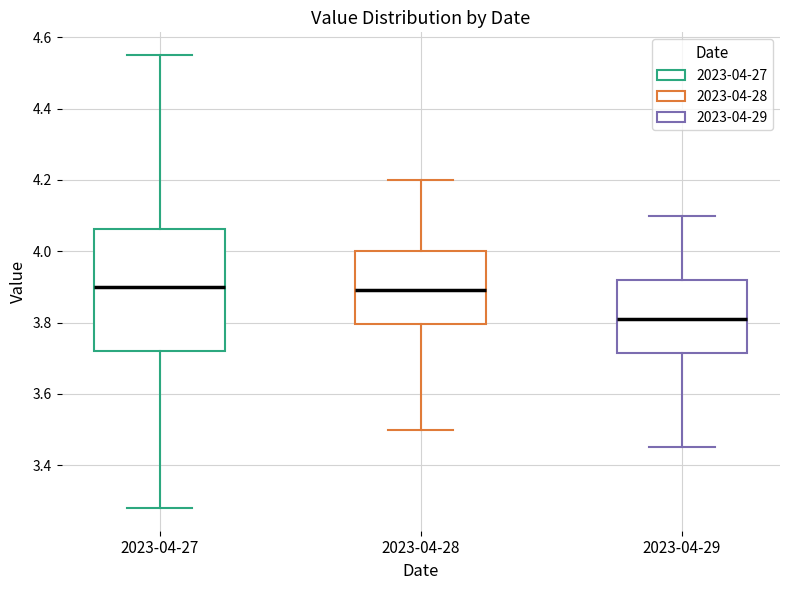

Which box's median line is the lowest?

2023-04-29